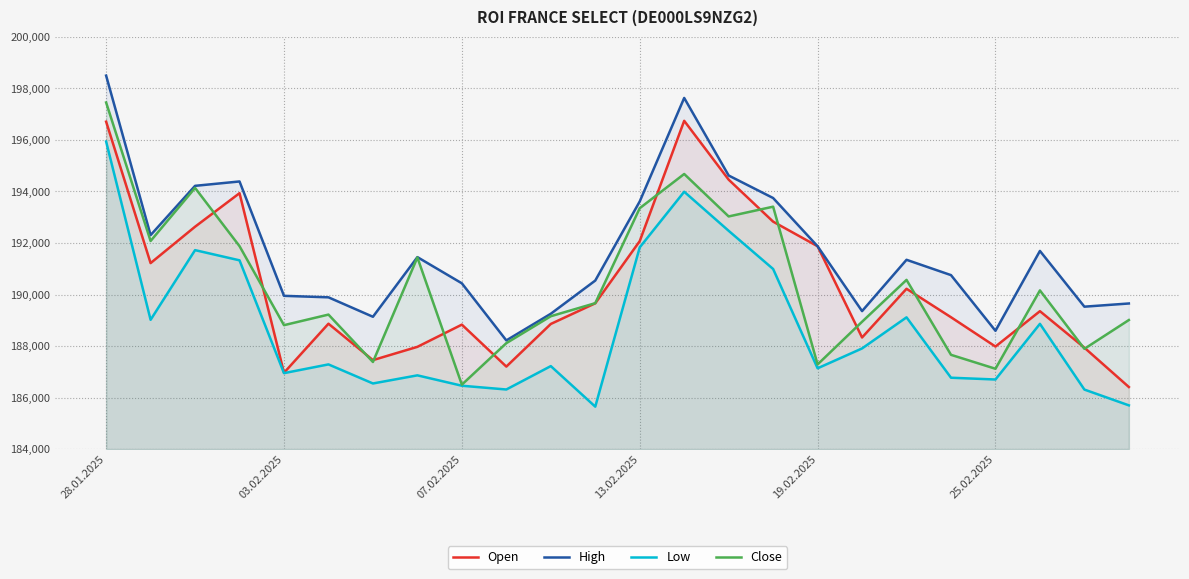

Is it true that High equals 110921 at 21?

False